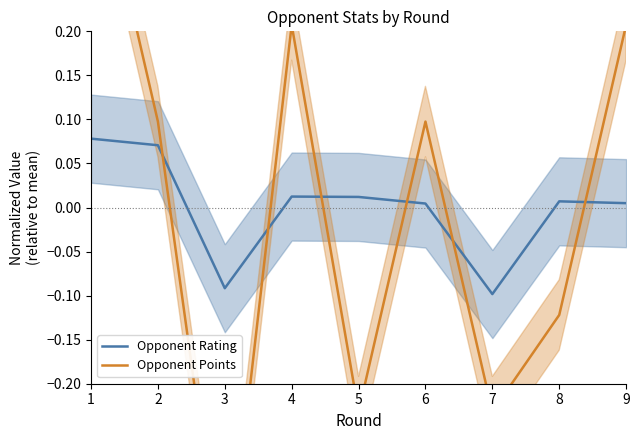

The Opponent Points series shows -0.2 at 7. True or false?

True